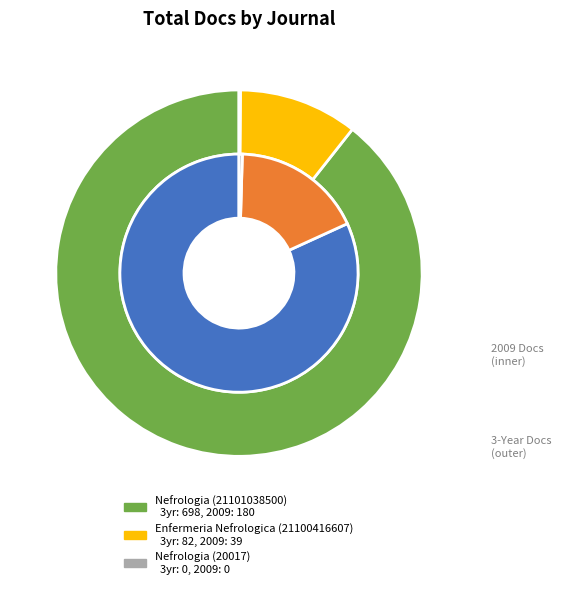

What is the majority slice?

Nefrologia (21101038500)